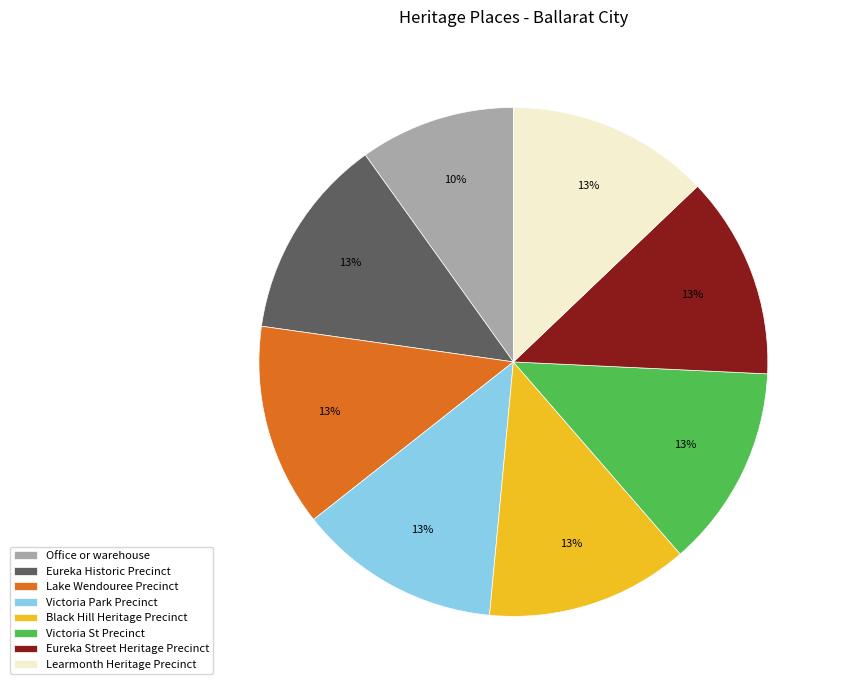

Does Victoria Park Precinct represent more than half of the total?

No